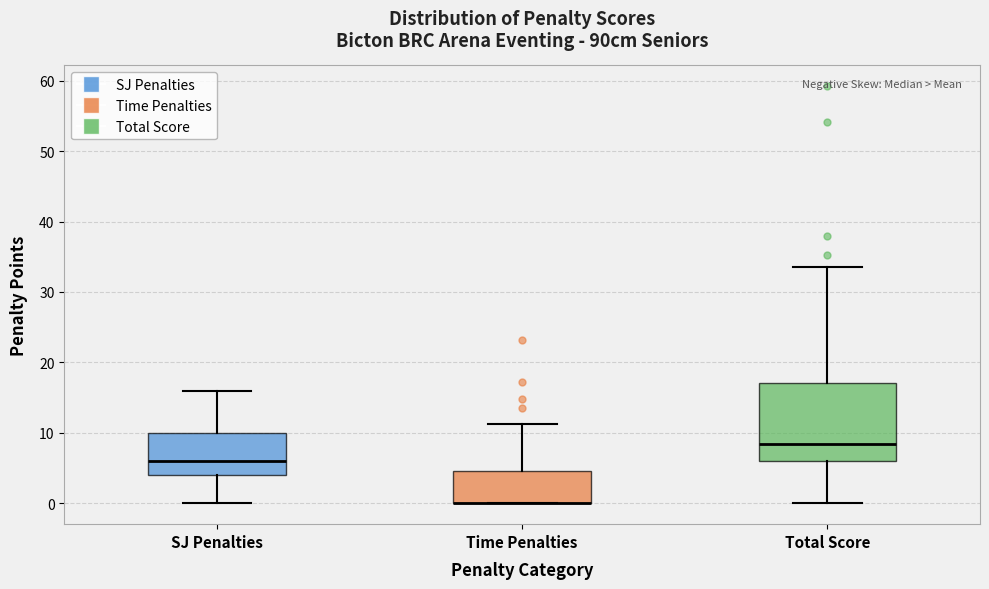

Reading left to right, read every box against the y-axis: the position of its median line, the range the box covers, and the ends of its whiskers. The values are not printed on the chart, so give them approximately, as read against the axis.

SJ Penalties: median 6, box 4 to 10, whiskers 0 to 16
Time Penalties: median 0 (drawn on the box's lower edge), box 0 to 5, whiskers 0 to 11
Total Score: median 8, box 6 to 17, whiskers 0 to 34